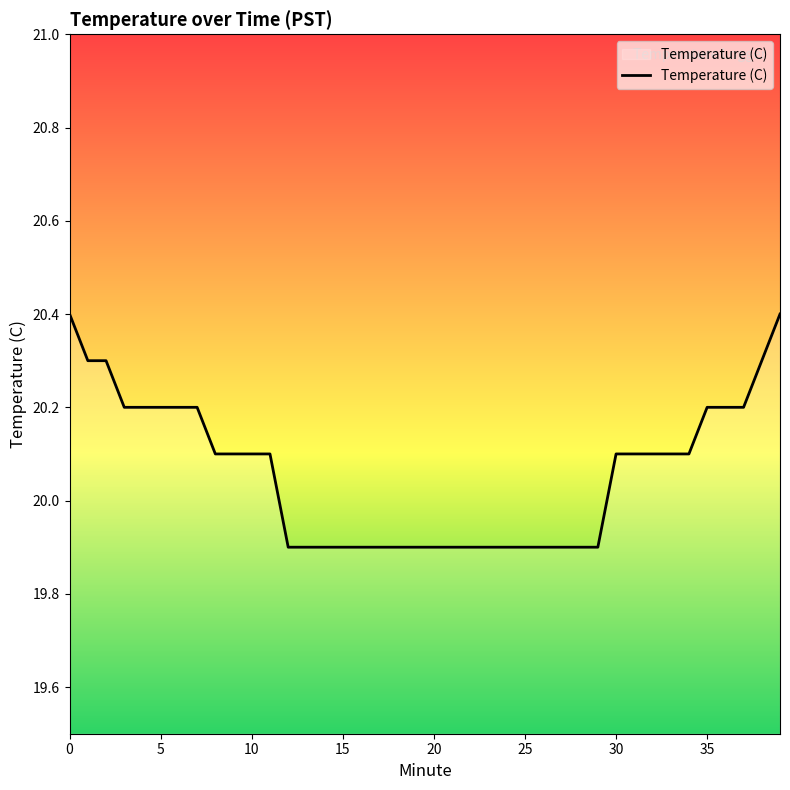

What is the difference between the maximum and minimum values?

0.5